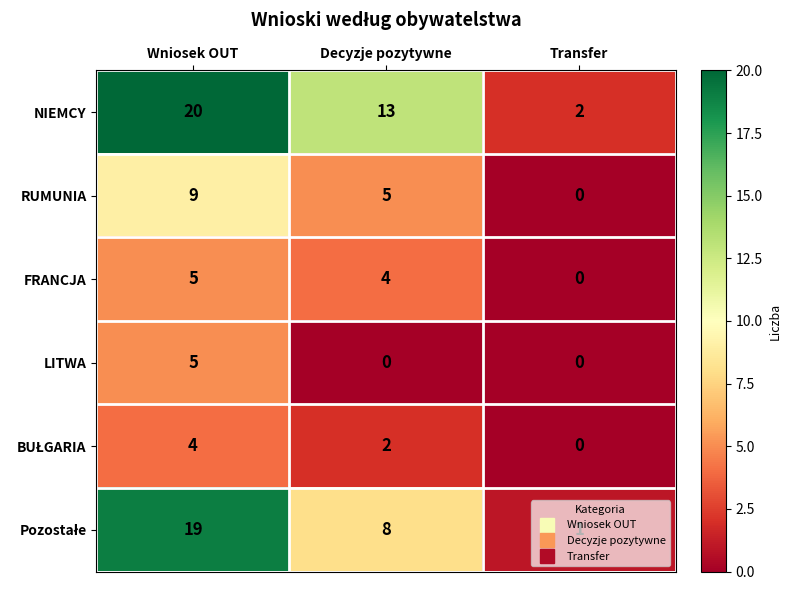

Rank the categories by RUMUNIA value from highest to lowest.

Wniosek OUT, Decyzje pozytywne, Transfer